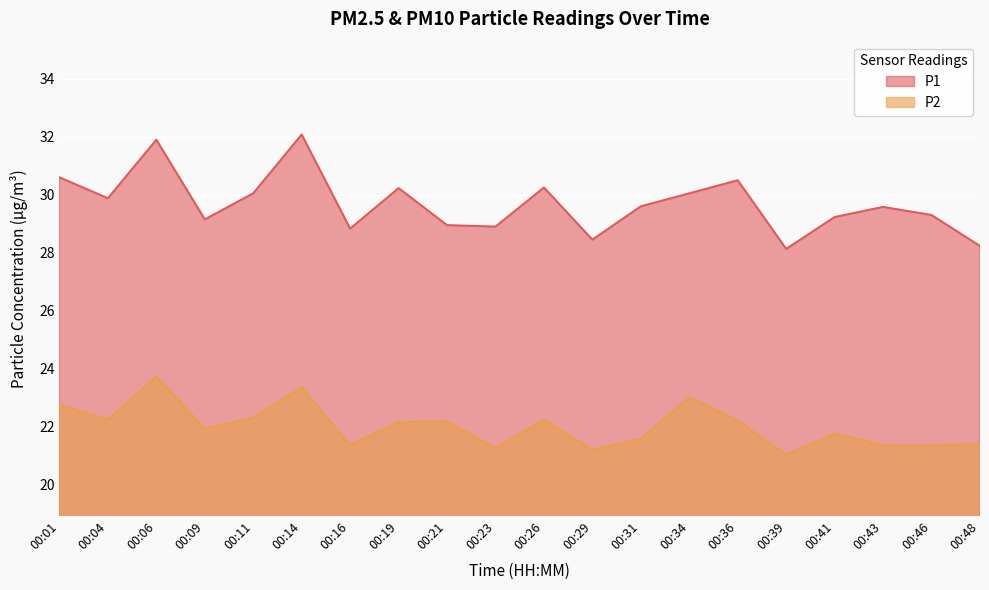

The P2 series shows 22.2 at 00:04. True or false?

True